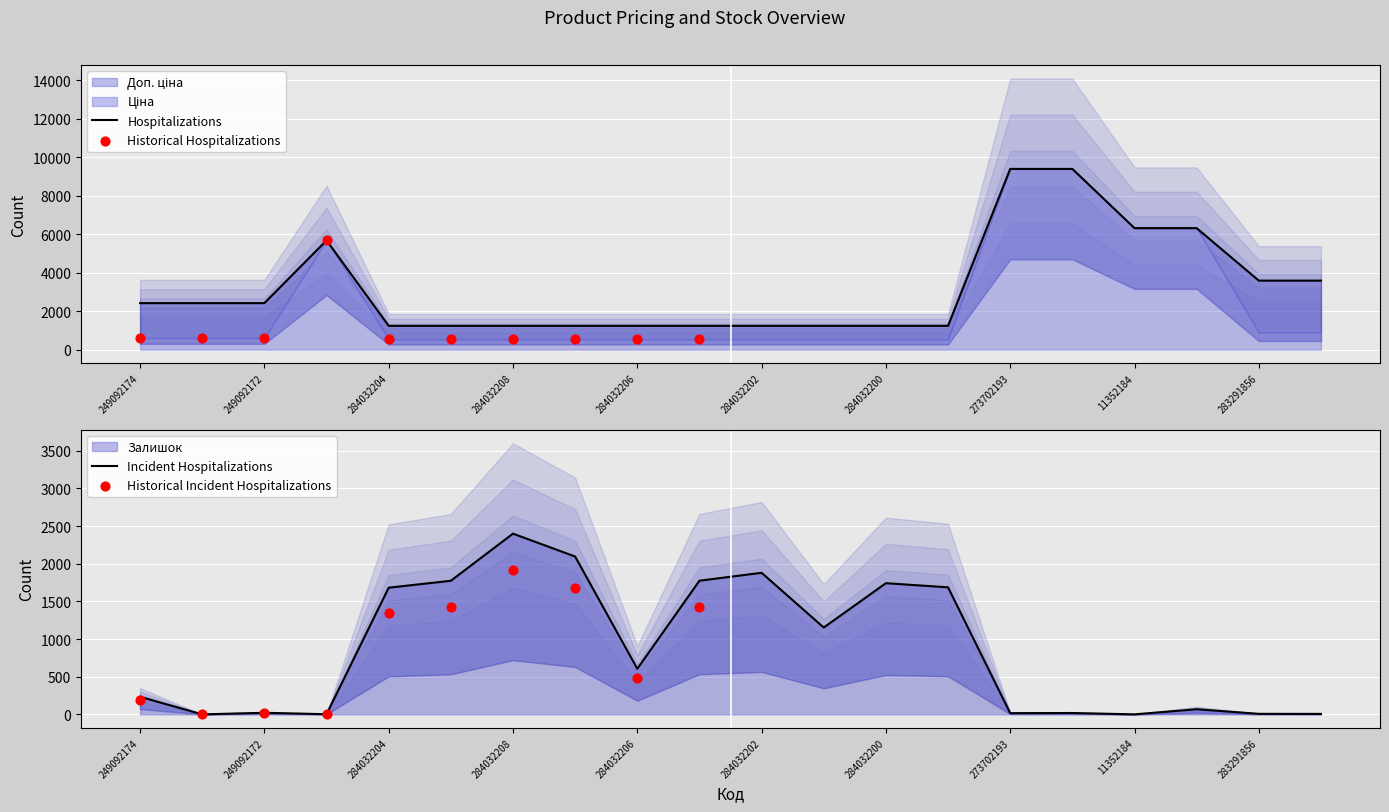

What is the total value across all series at 249092174?

2647.8